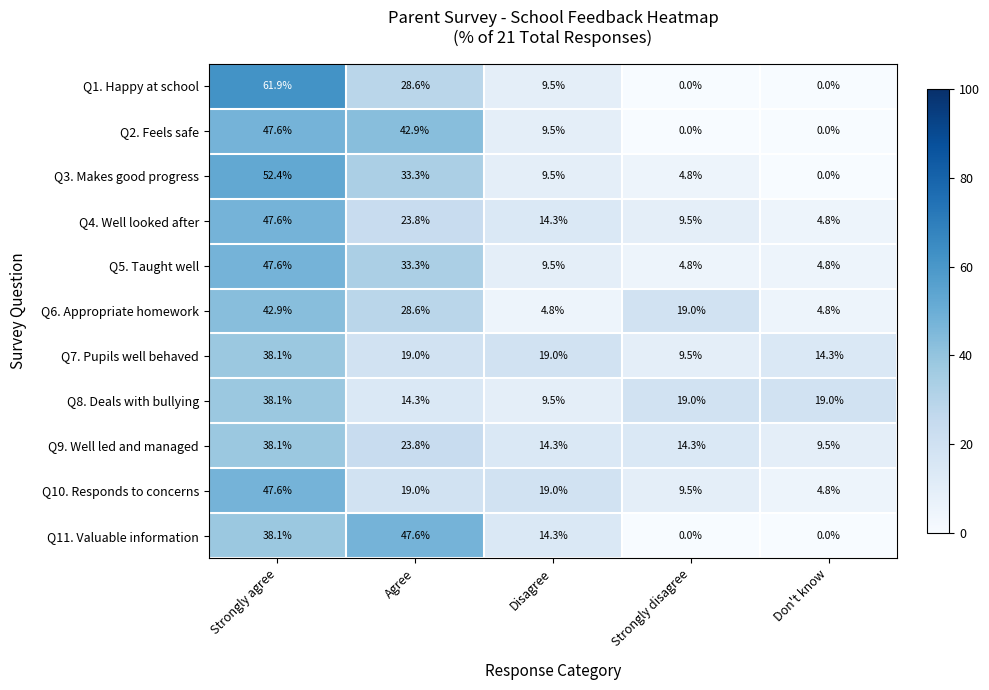

How many values in the Q2. Feels safe series are below 9?

2